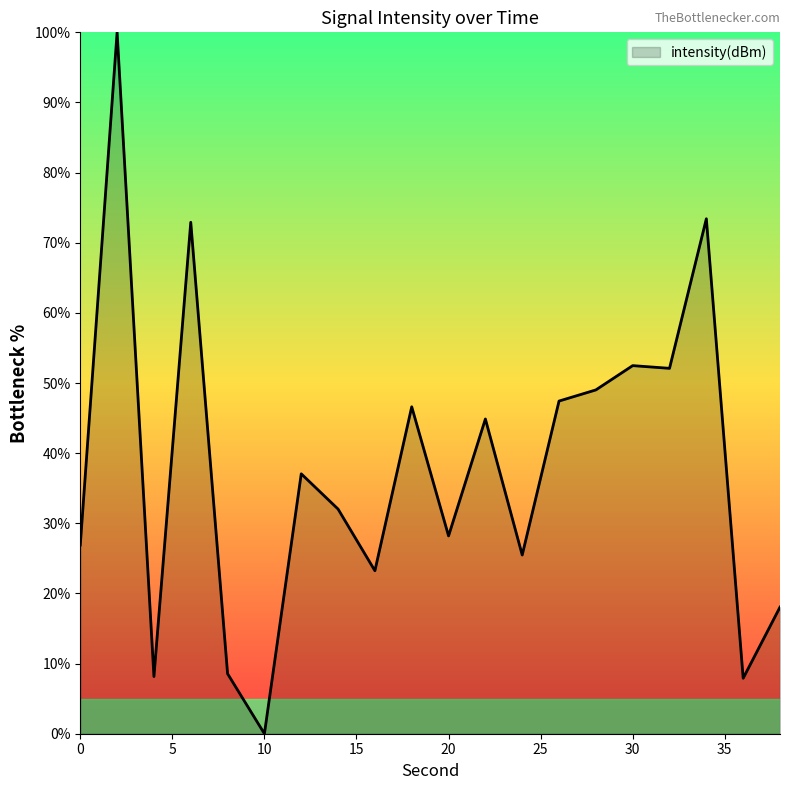

How many lines are shown in the chart?

1